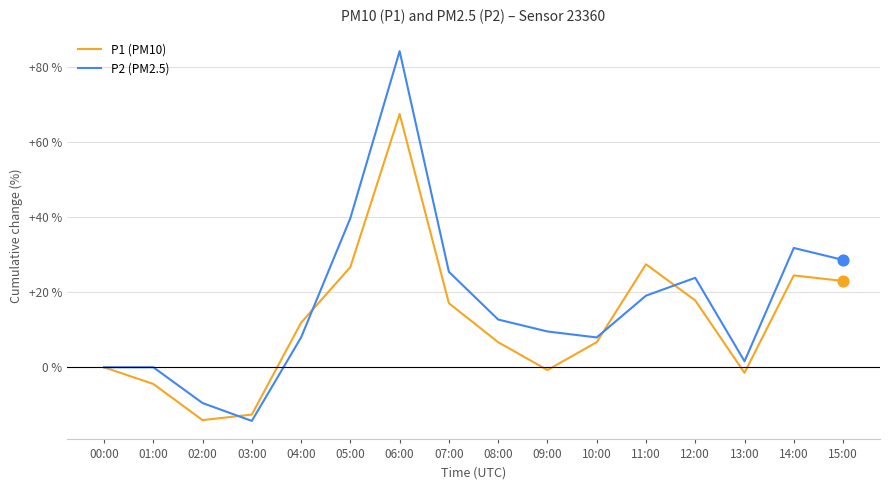

At which category is the sum across all series the highest?

06:00